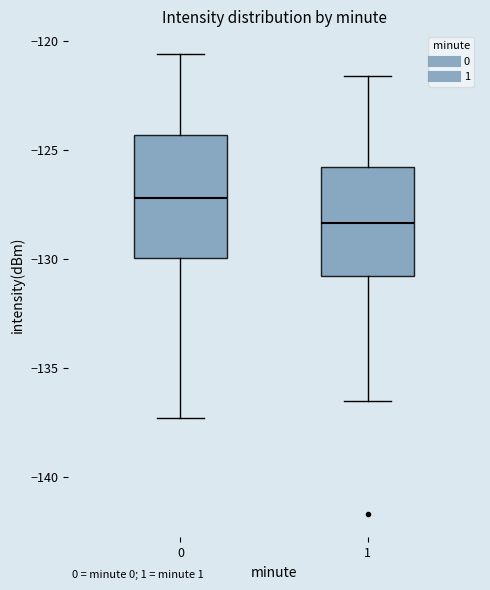

Which box has the lowest median line?

1